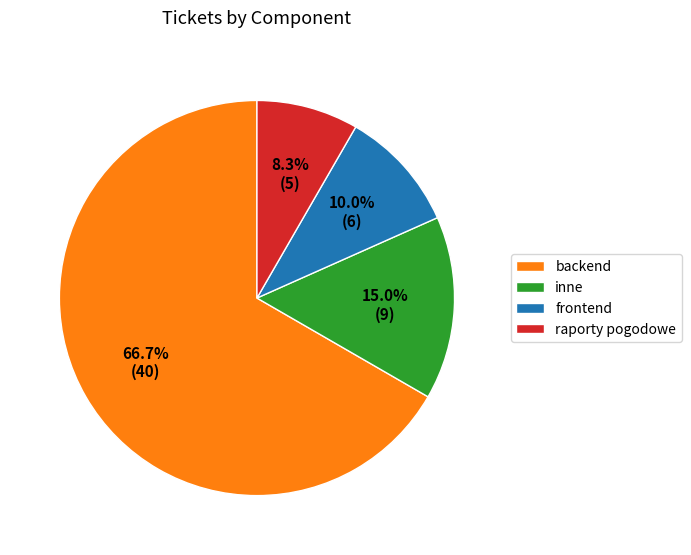

How many segments does this pie chart have?

4